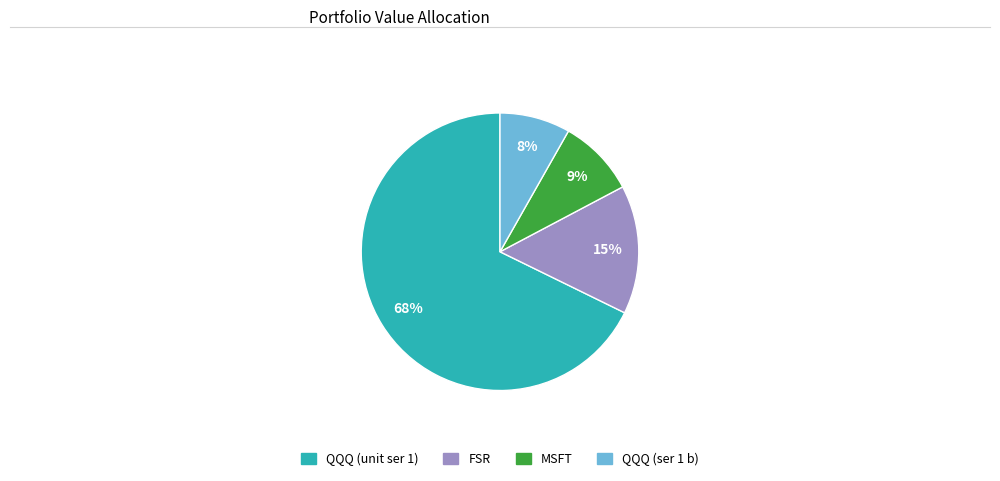

Is there a majority slice in this chart?

Yes